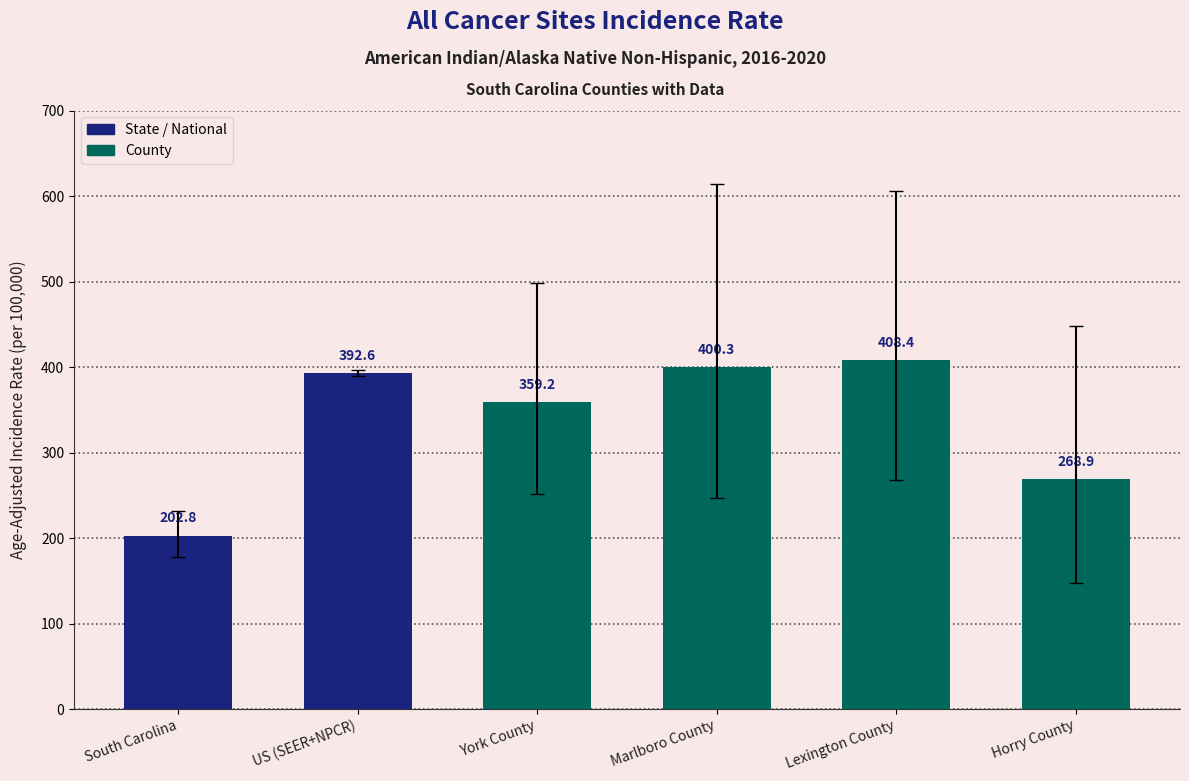

Rank the categories by value from highest to lowest.

Lexington County, Marlboro County, US (SEER+NPCR), York County, Horry County, South Carolina